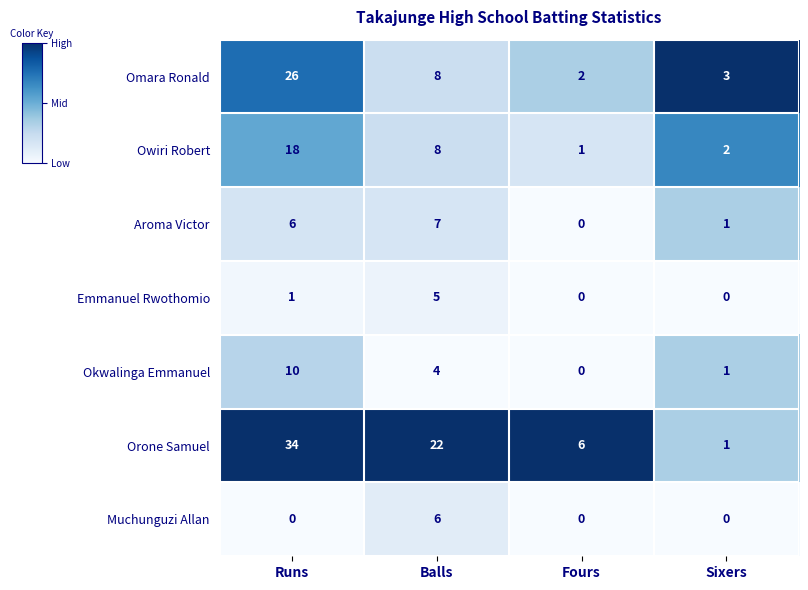

What is the maximum value shown in the chart?

34